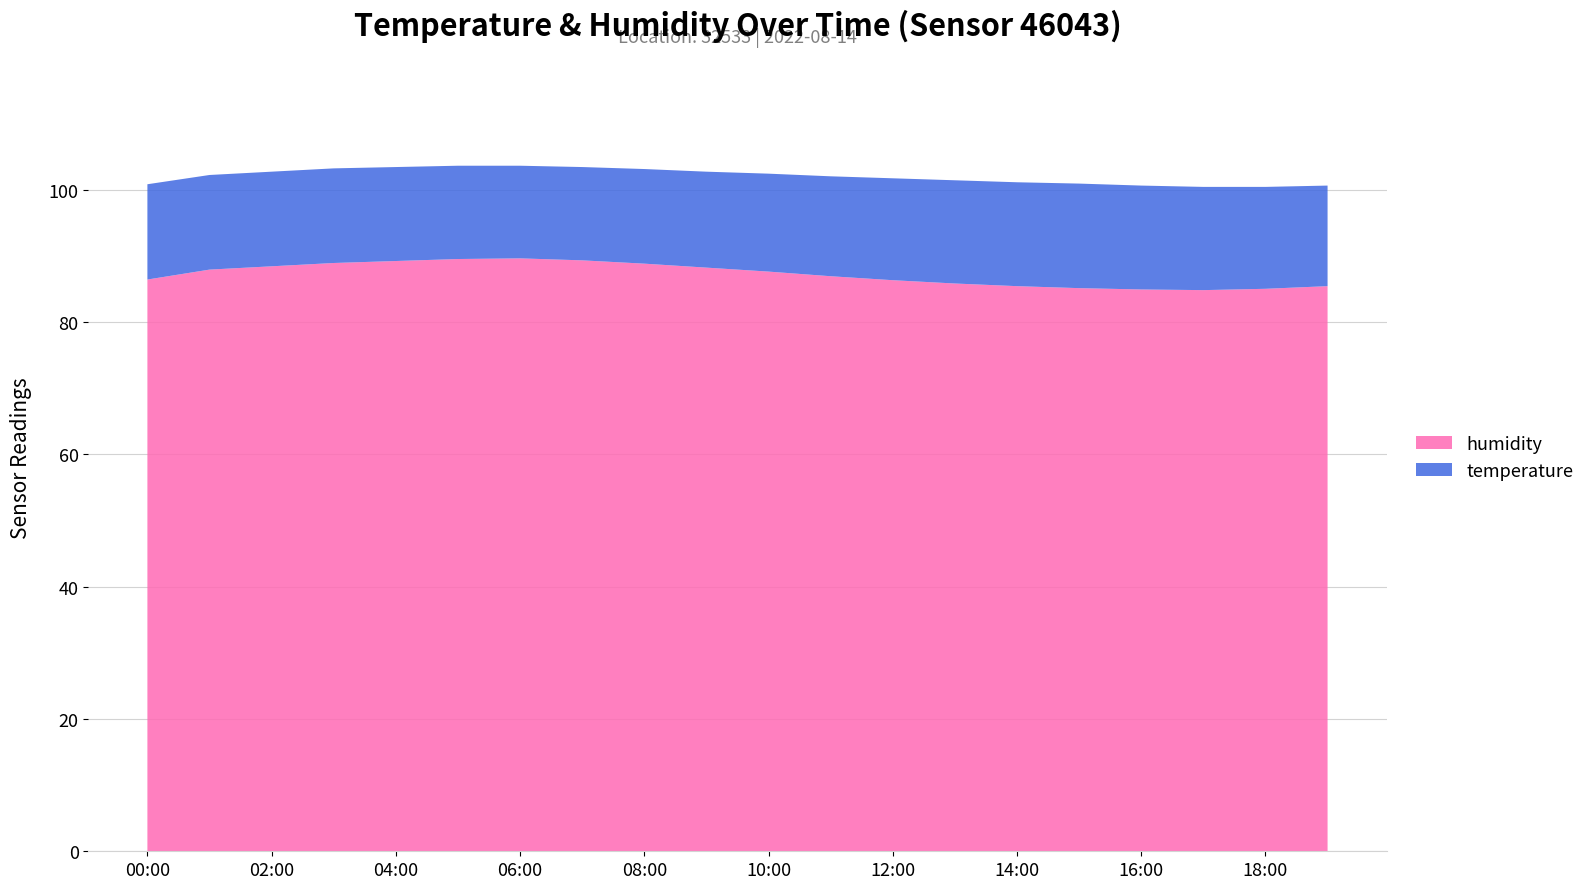

Reading left to right, extract all data points from this chart.

humidity: 86.4	87.9	88.4	88.9	89.2	89.5	89.6	89.3	88.8	88.2	87.6	86.9	86.3	85.8	85.4	85.1	84.9	84.8	85.0	85.4
temperature: 14.4	14.3	14.3	14.3	14.2	14.1	14.0	14.1	14.3	14.5	14.8	15.1	15.4	15.6	15.7	15.8	15.7	15.6	15.4	15.2